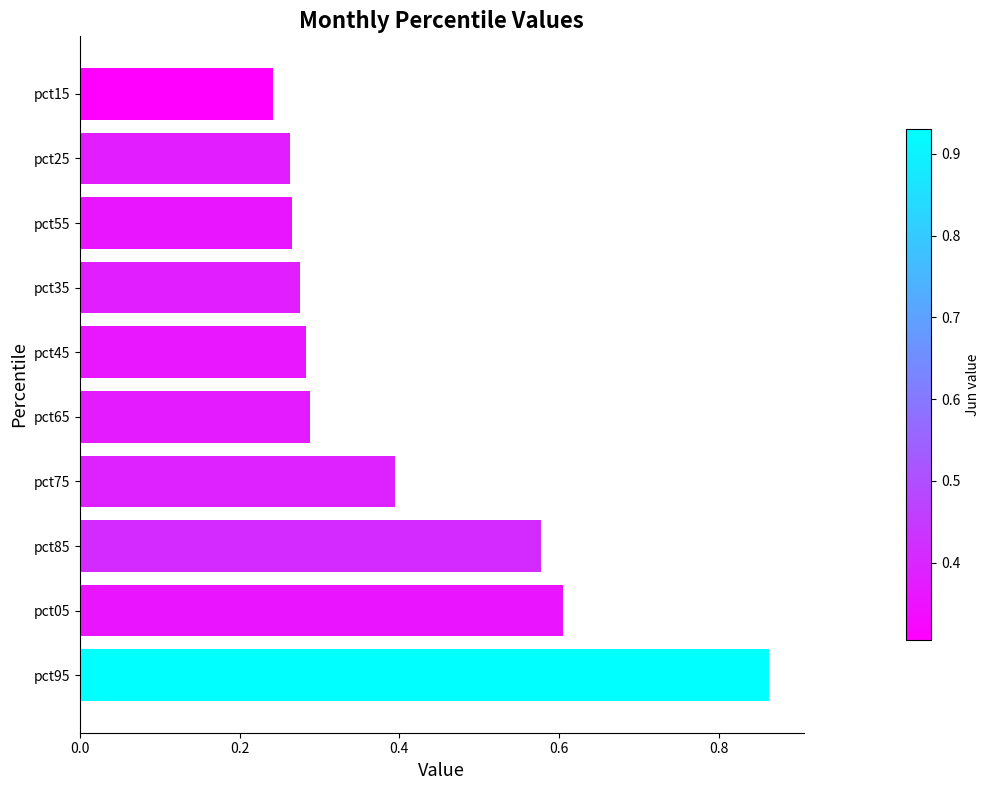

Are the bars grouped side by side (vs. stacked)?

No